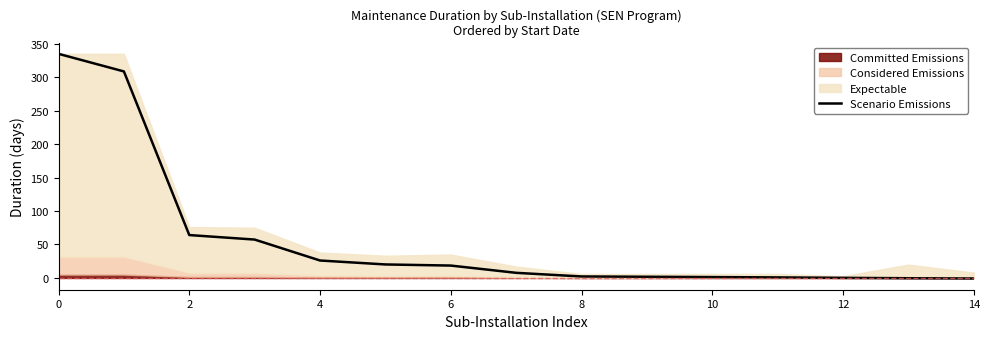

What is the approximate value at 0?

334.7